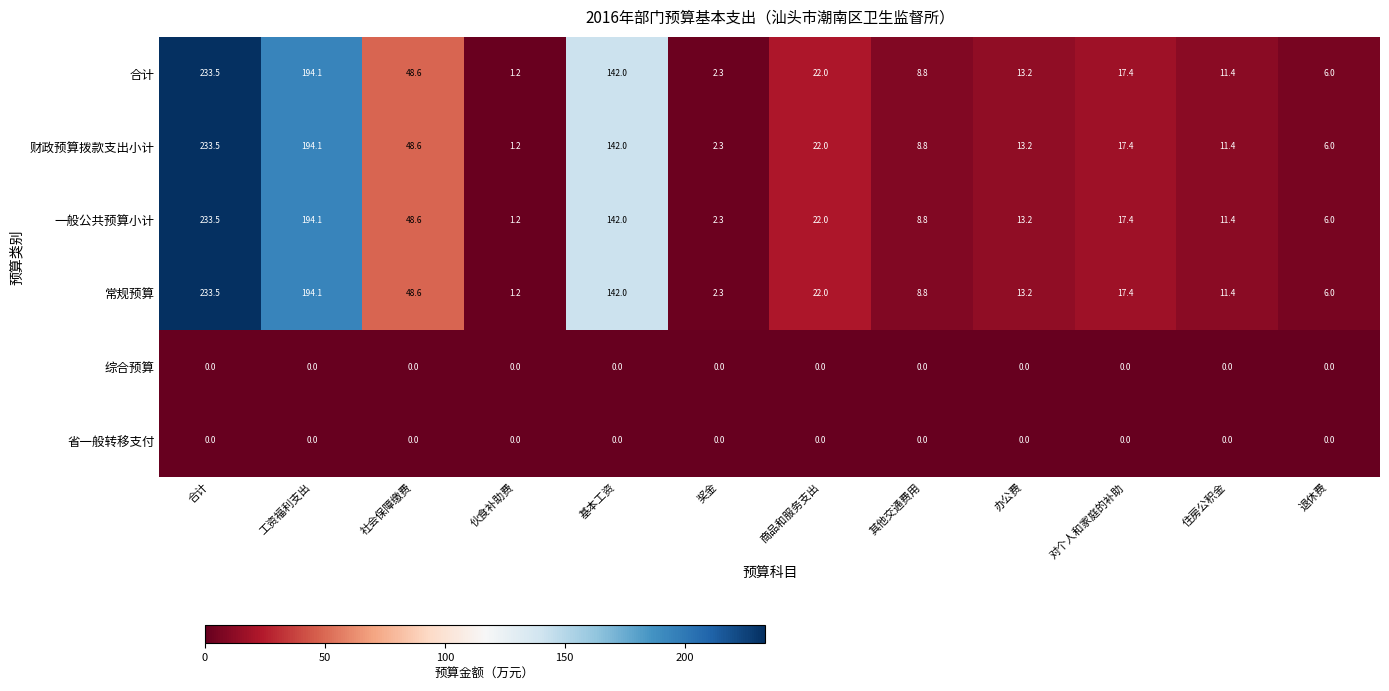

What is the difference between the highest and lowest values at 退休费?

6.0